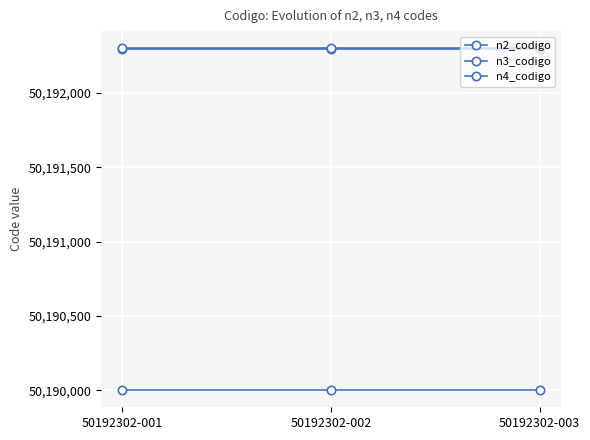

At which label is n3_codigo closest to 50192300?

50192302-001